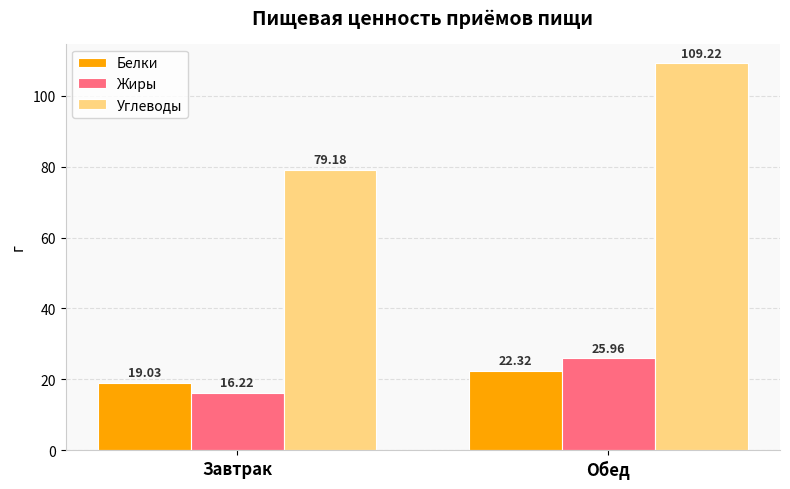

What is the label of the 2nd bar from the right?

Завтрак